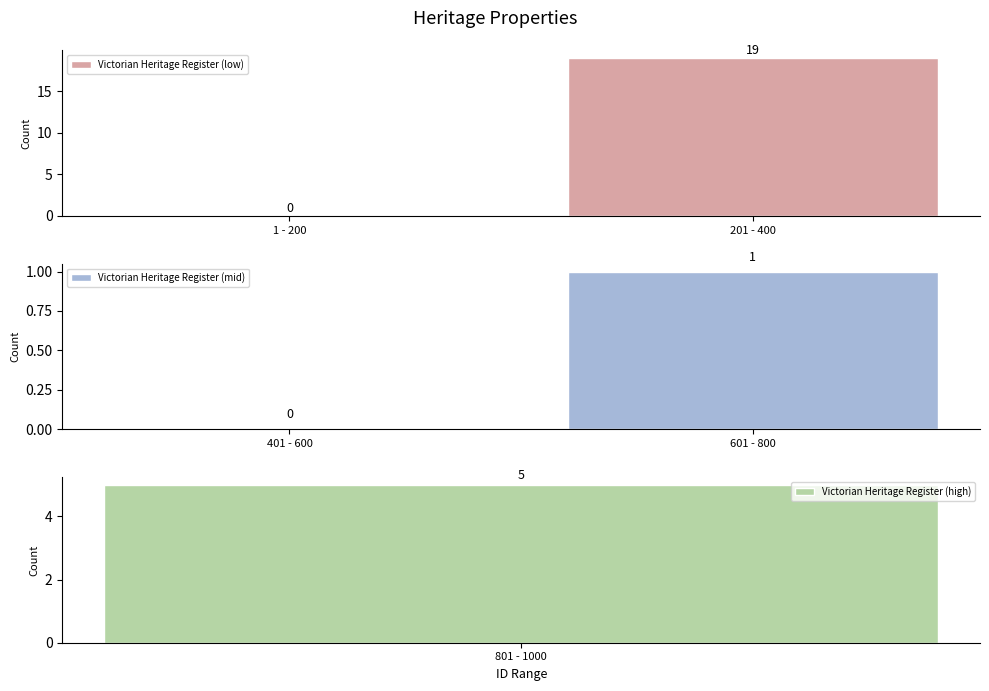

Is it true that Victorian Heritage Register (low) equals 0 at 1 - 200?

True